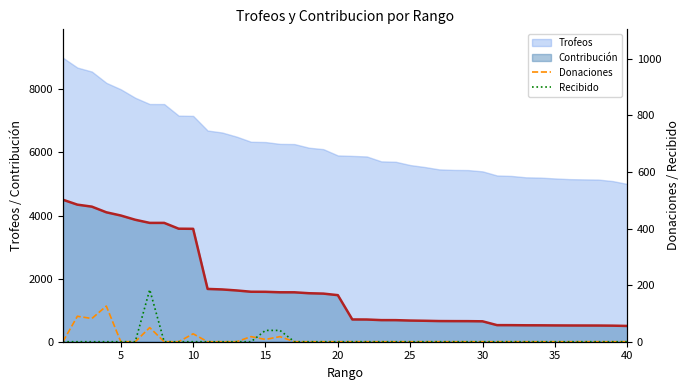

The value of Trofeos at 5 is 11306. True or false?

False